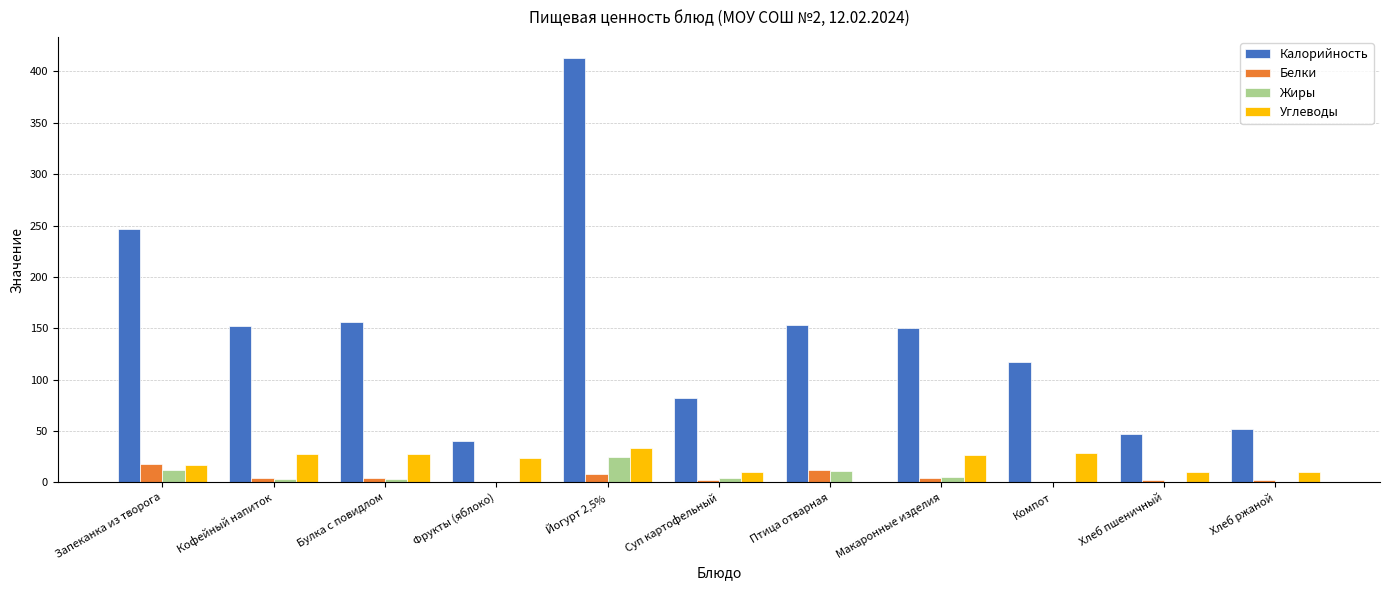

What is the sum of the Жиры values at Йогурт 2,5% and Птица отварная?

36